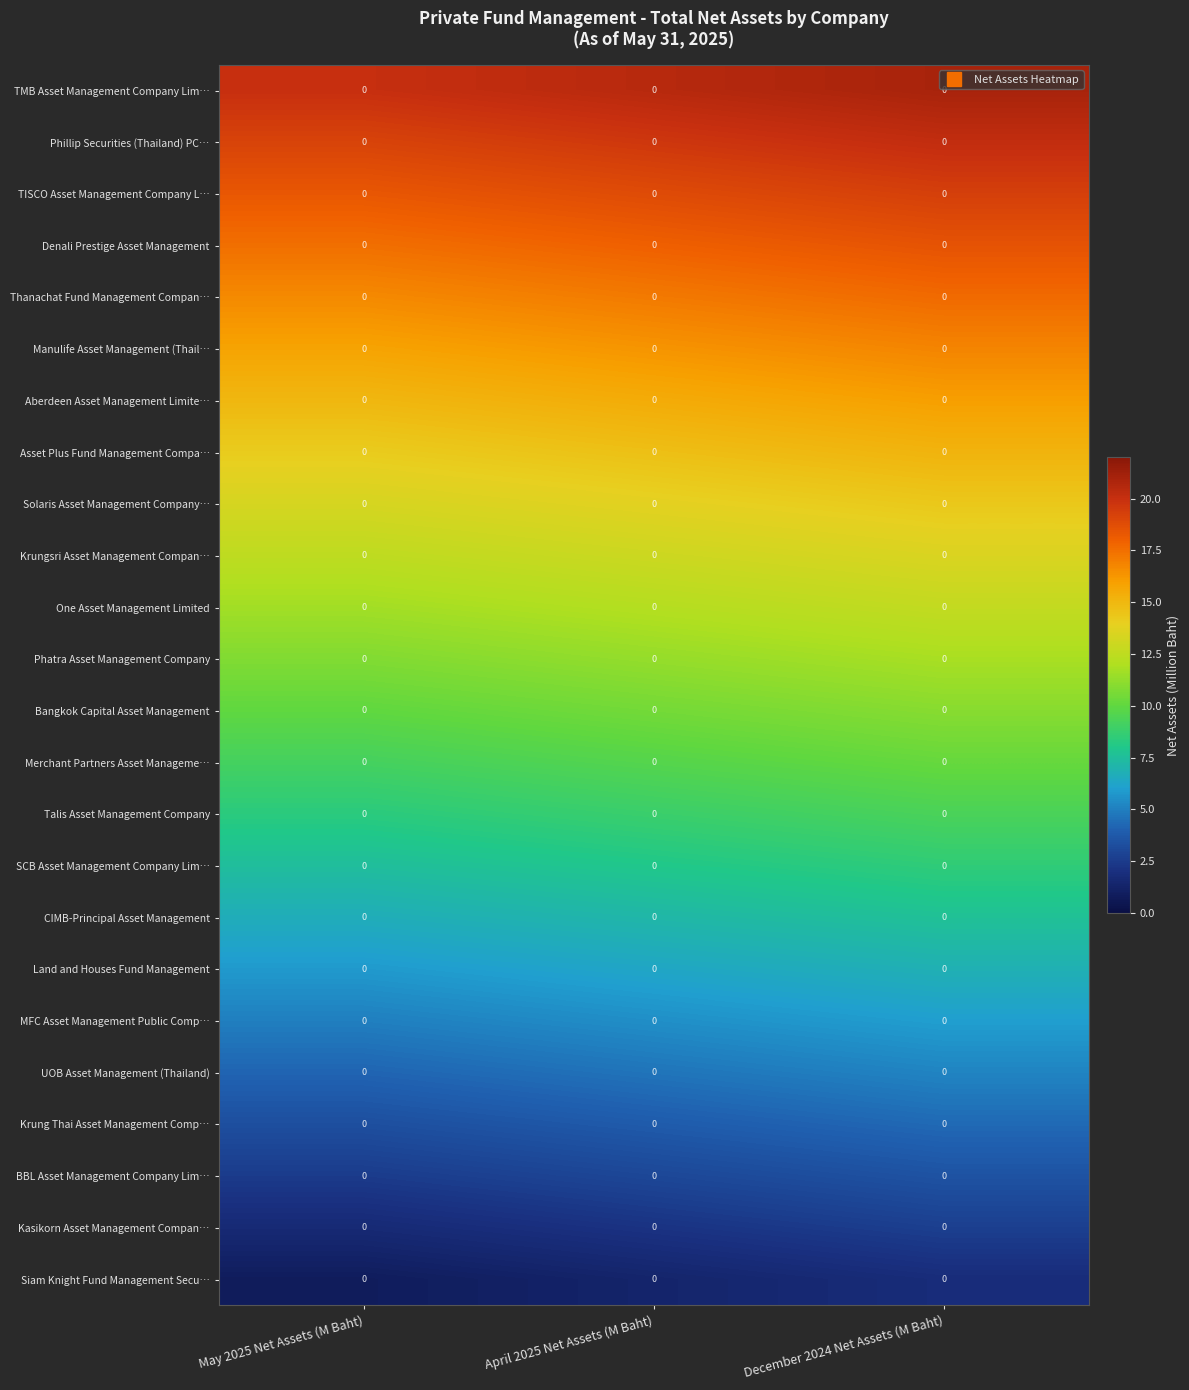

List the series in order of their peak value, highest first.

TMB Asset Management Company Lim…, Phillip Securities (Thailand) PC…, TISCO Asset Management Company L…, Denali Prestige Asset Management, Thanachat Fund Management Compan…, Manulife Asset Management (Thail…, Aberdeen Asset Management Limite…, Asset Plus Fund Management Compa…, Solaris Asset Management Company…, Krungsri Asset Management Compan…, One Asset Management Limited, Phatra Asset Management Company, Bangkok Capital Asset Management, Merchant Partners Asset Manageme…, Talis Asset Management Company, SCB Asset Management Company Lim…, CIMB-Principal Asset Management, Land and Houses Fund Management, MFC Asset Management Public Comp…, UOB Asset Management (Thailand), Krung Thai Asset Management Comp…, BBL Asset Management Company Lim…, Kasikorn Asset Management Compan…, Siam Knight Fund Management Secu…